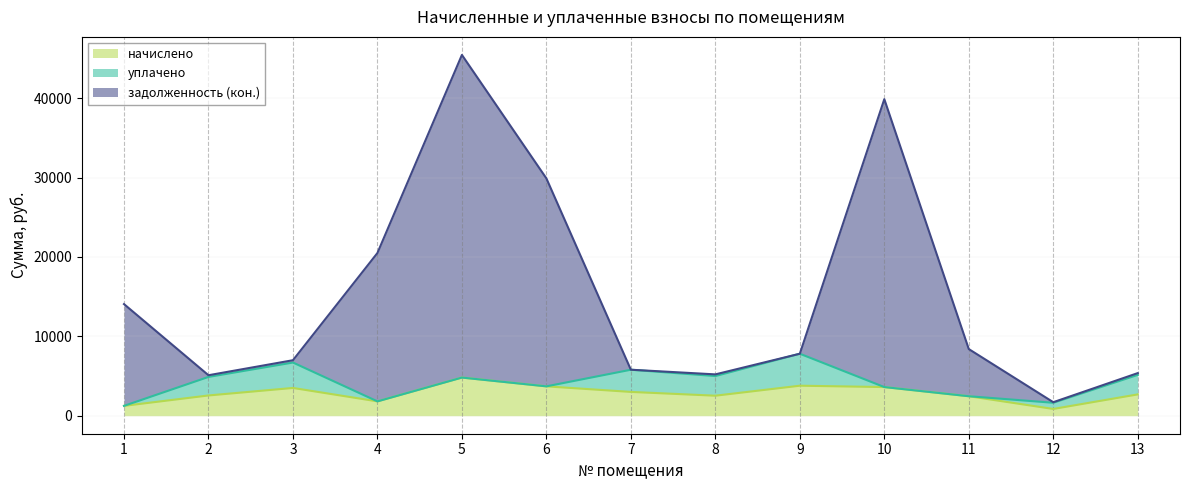

How many interior local valleys does the начислено series have?

3